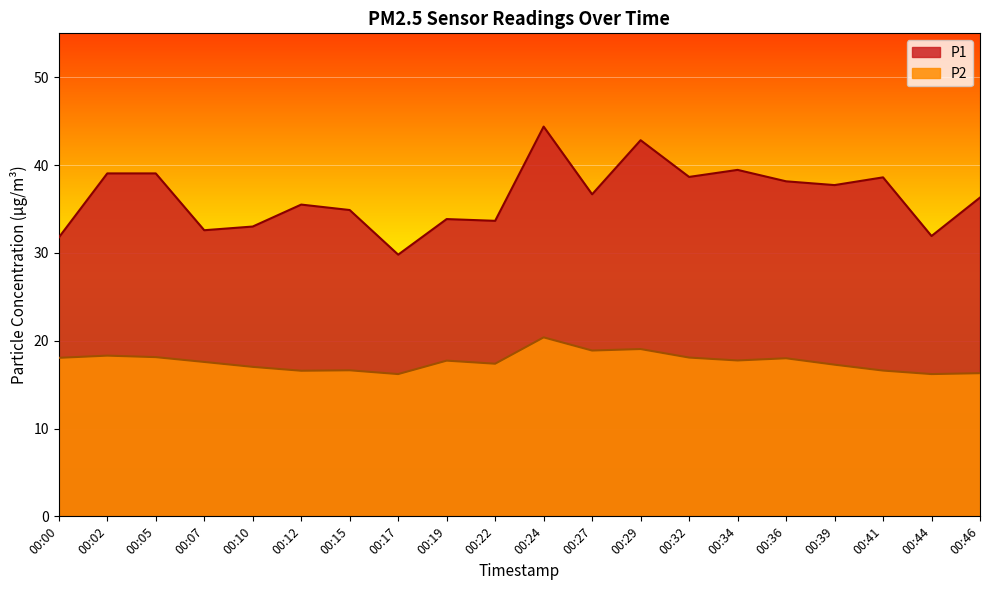

What are all the series names shown in the legend?

P1, P2